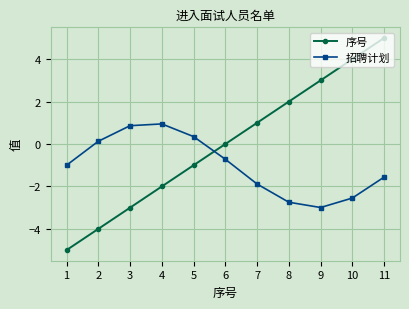

Is it true that 招聘计划 equals 0.9 at 3?

True